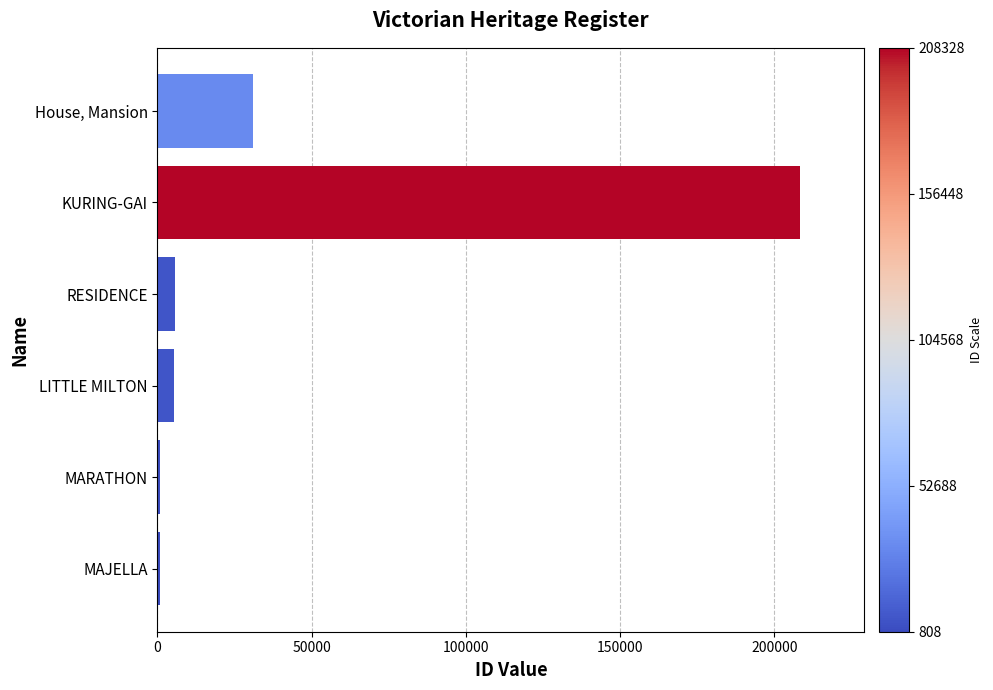

What value does the data have at House, Mansion?

31129